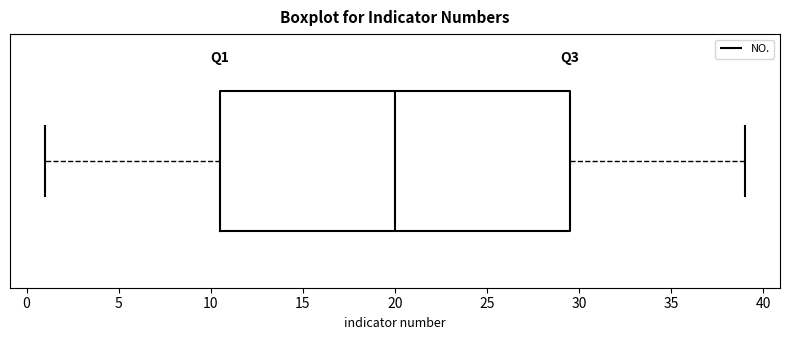

Transcribe this box plot: give where the median line is, the range the box spans, and where the two whiskers end, as read against the x-axis. The values are not printed on the chart, so give them approximately, as read against the axis.

median 20.0, box 10.5 to 29.5, whiskers 1.0 to 39.0